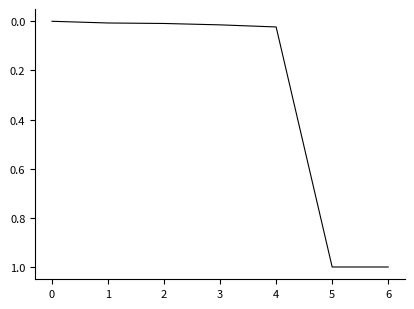

The value at 5 is 1.0. True or false?

True